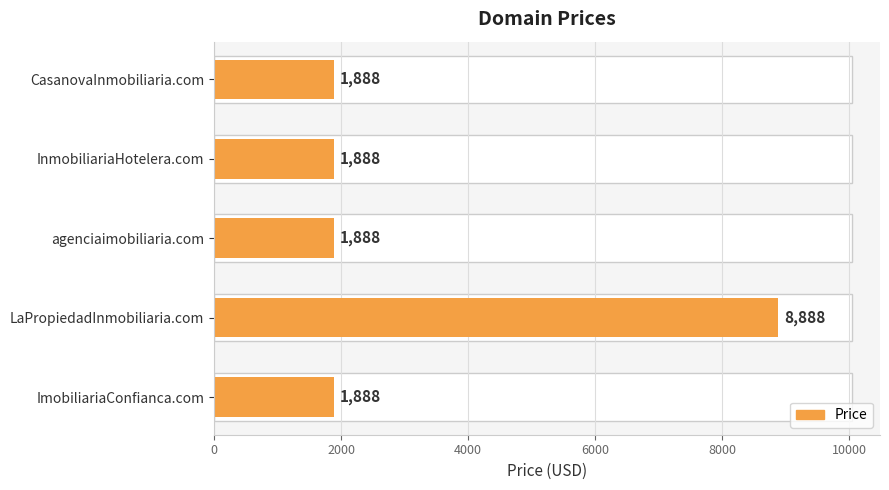

Does the chart contain stacked bars?

No